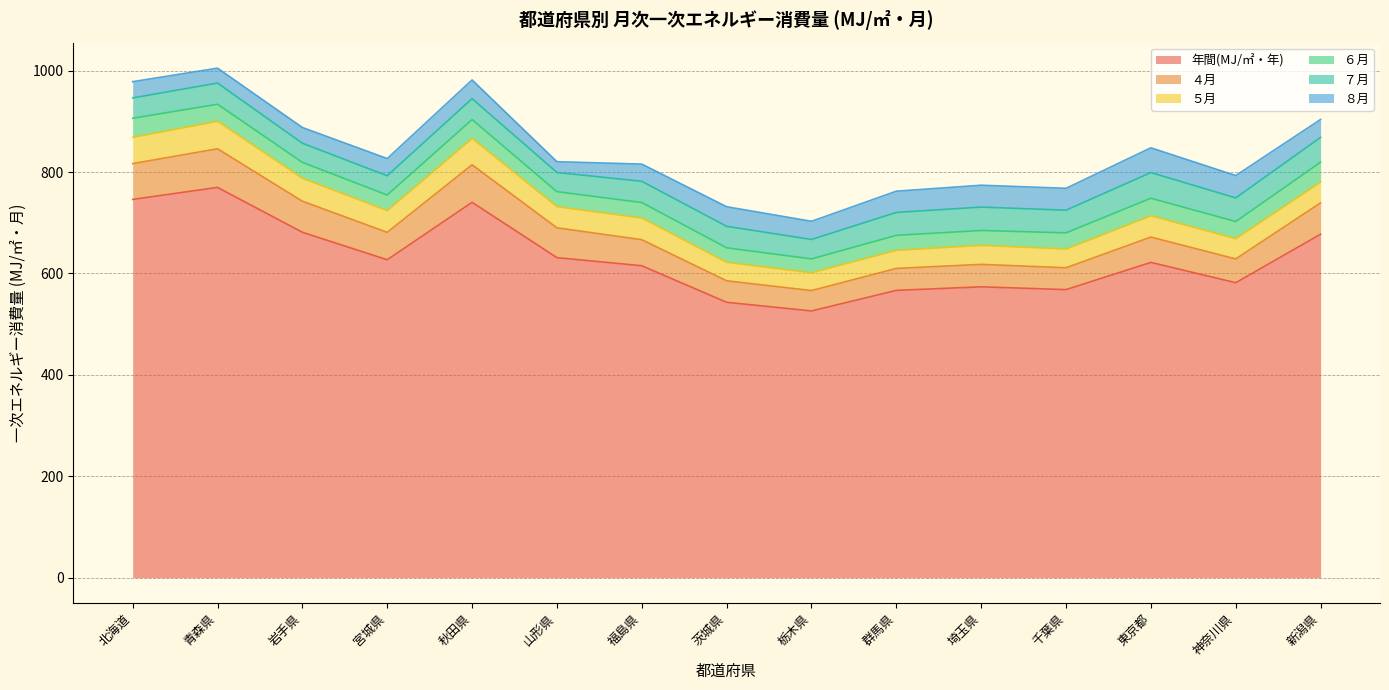

How many values in the ５月 series exceed 41?

9